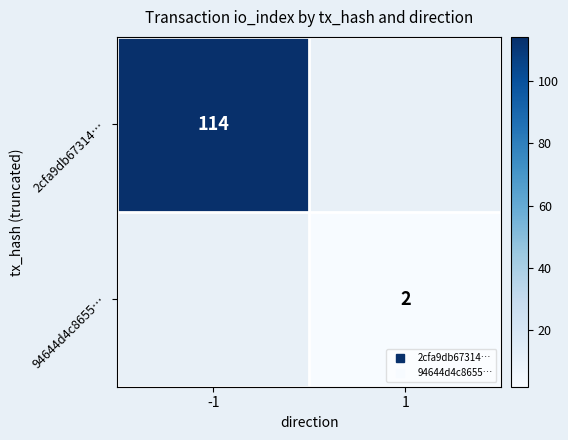

The 94644d4c8655… series shows 1.0 at 1. True or false?

False